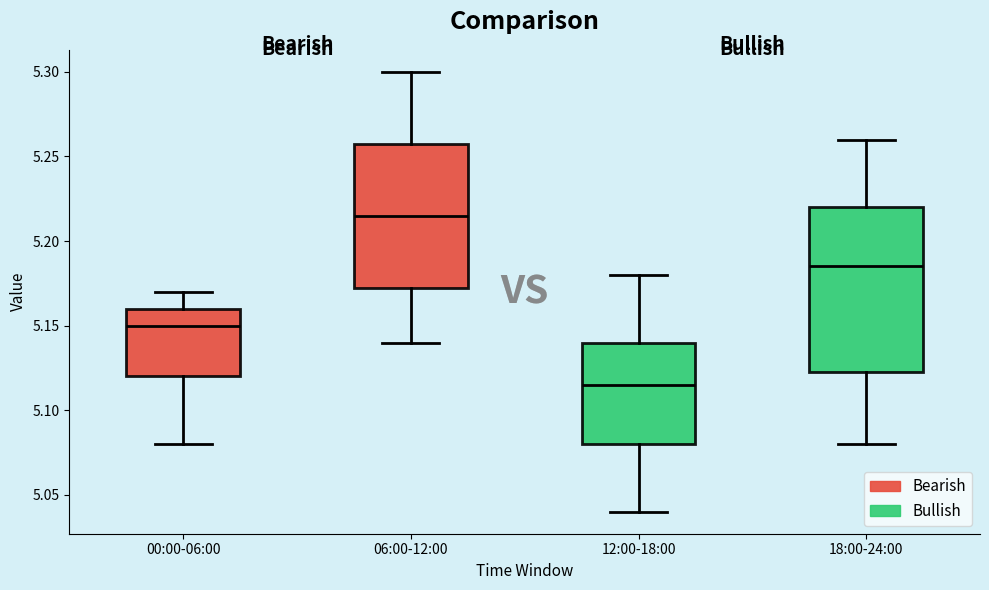

Comparing the boxes themselves (not the whiskers), which one is the tallest?

18:00-24:00